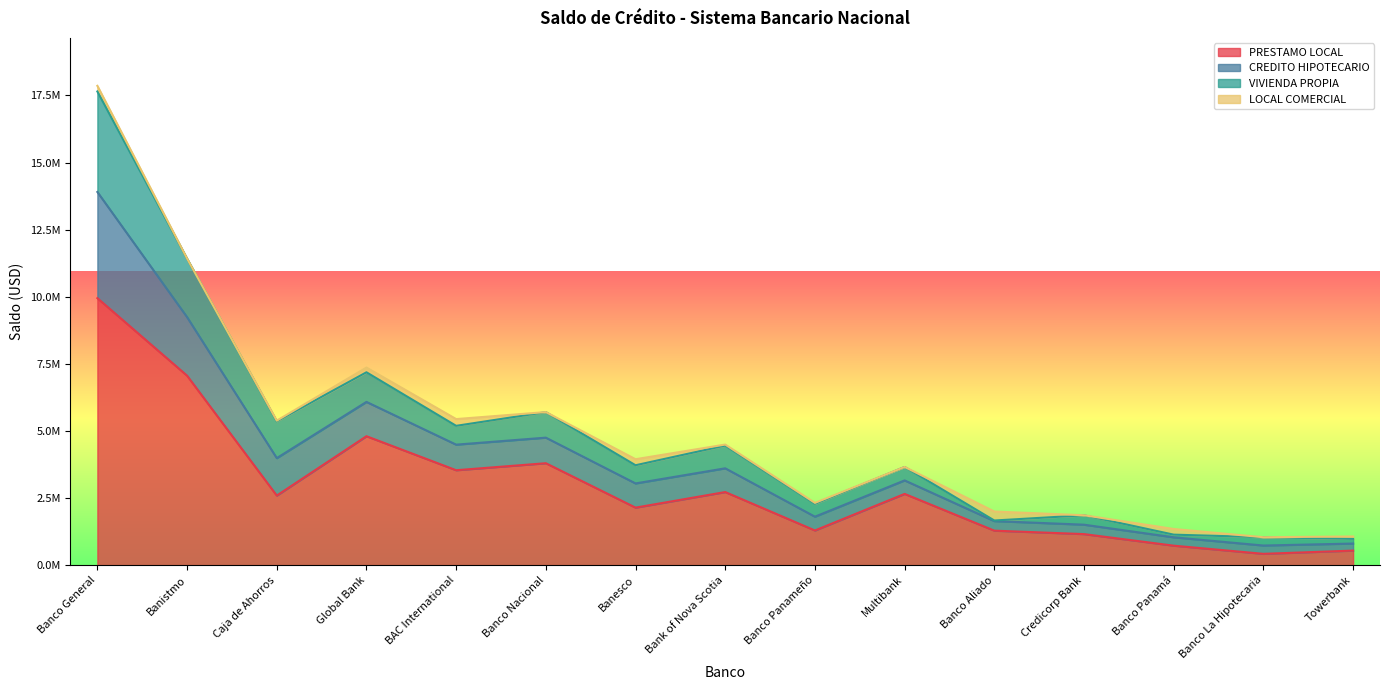

Which series has the largest range (max minus min)?

CREDITO HIPOTECARIO